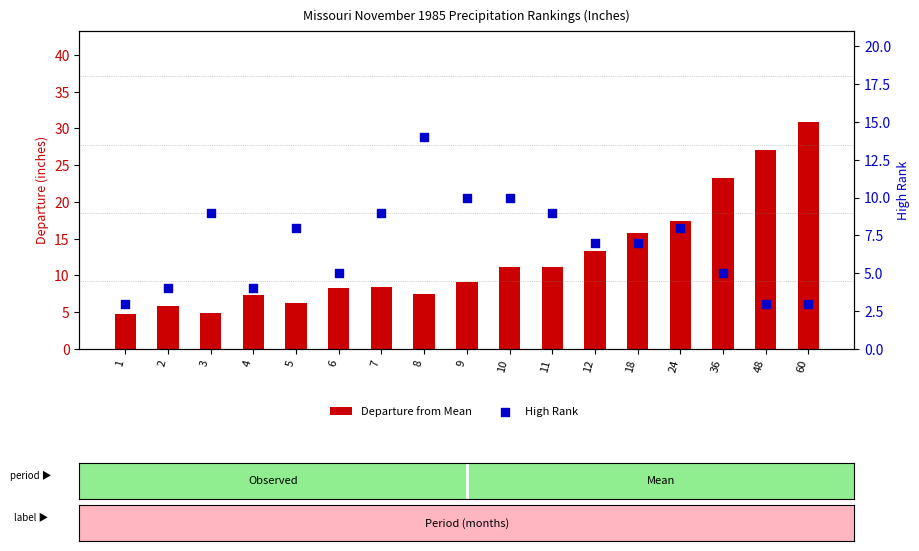

Which series contains the lowest Y value?

High Rank